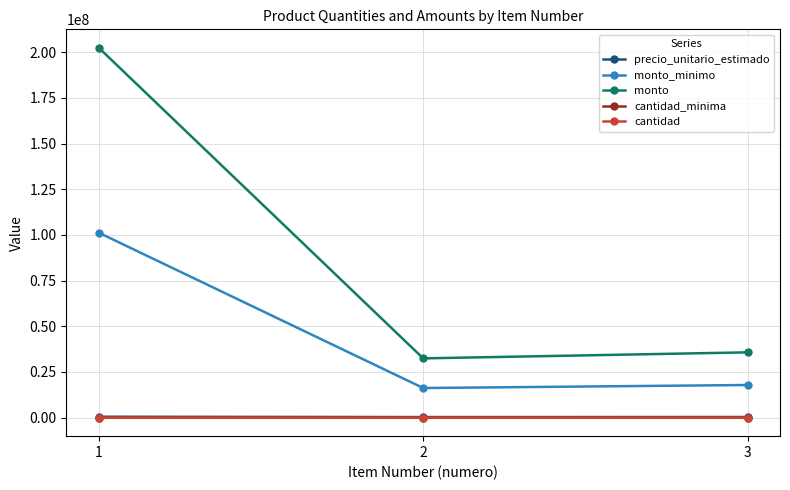

Which series has the largest range (max minus min)?

monto